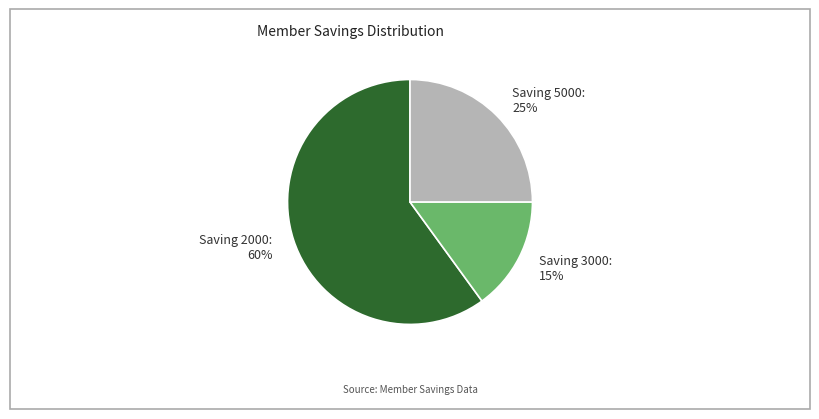

Which category has the smallest portion of the pie?

Saving 3000